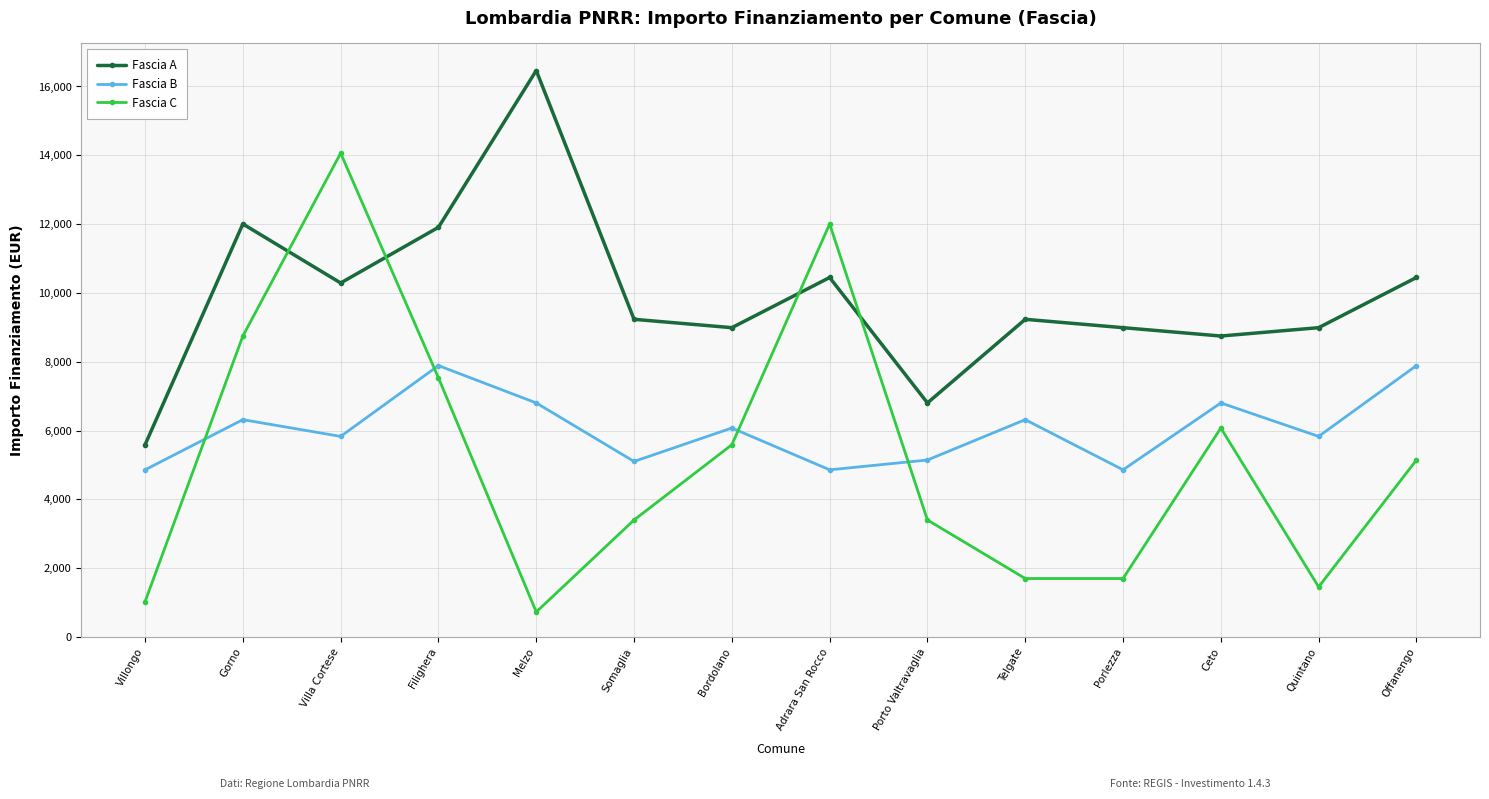

What is the approximate value of Fascia C at Porto Valtravaglia, to the nearest 10?

3400